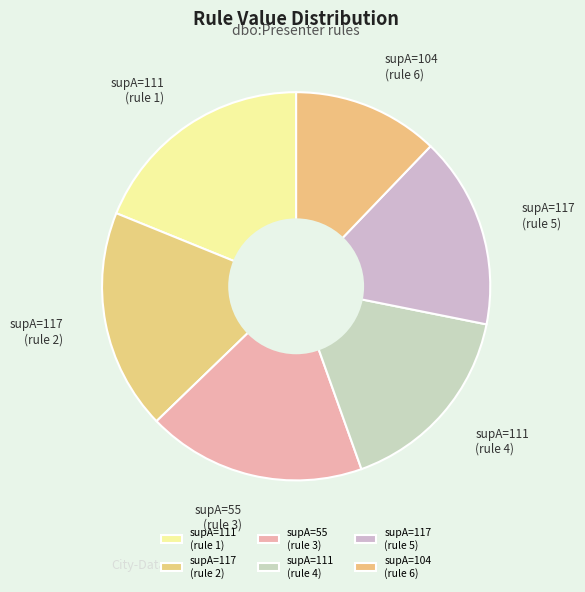

Which category has the smallest portion of the pie?

supA=104 (rule 6)